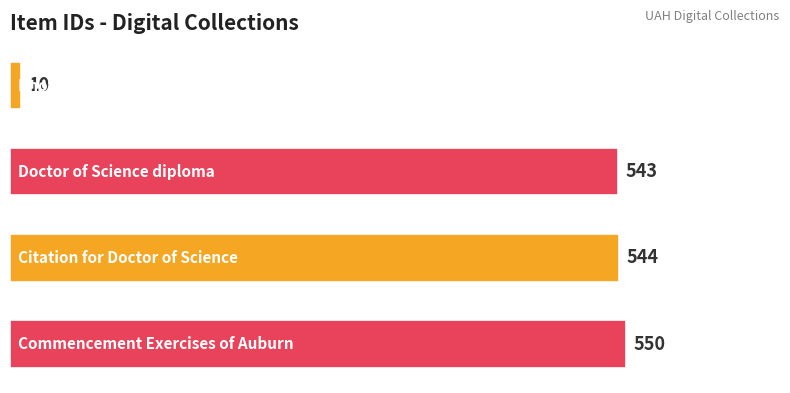

Are the bars horizontal?

Yes